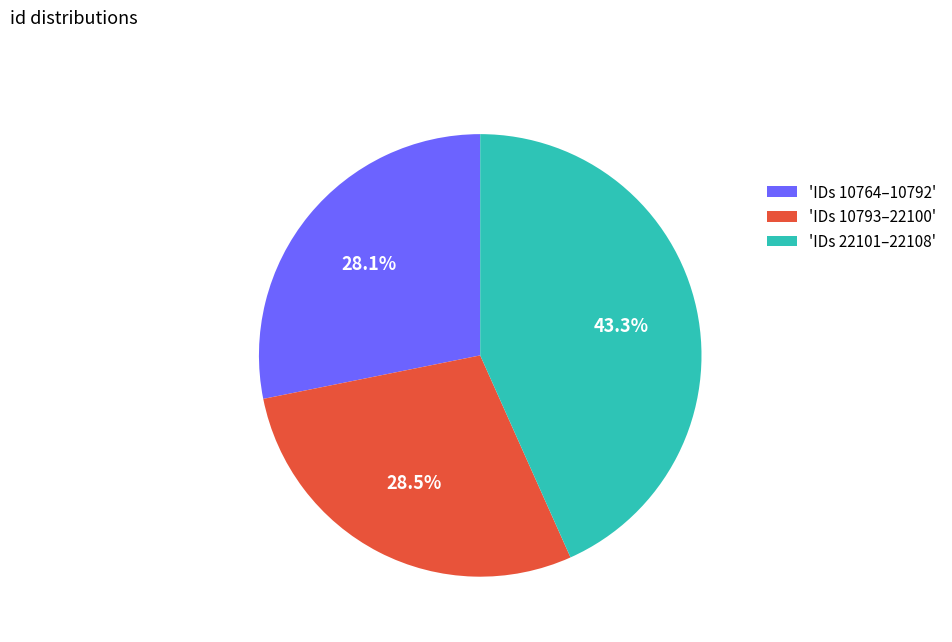

How many segments does this pie chart have?

3